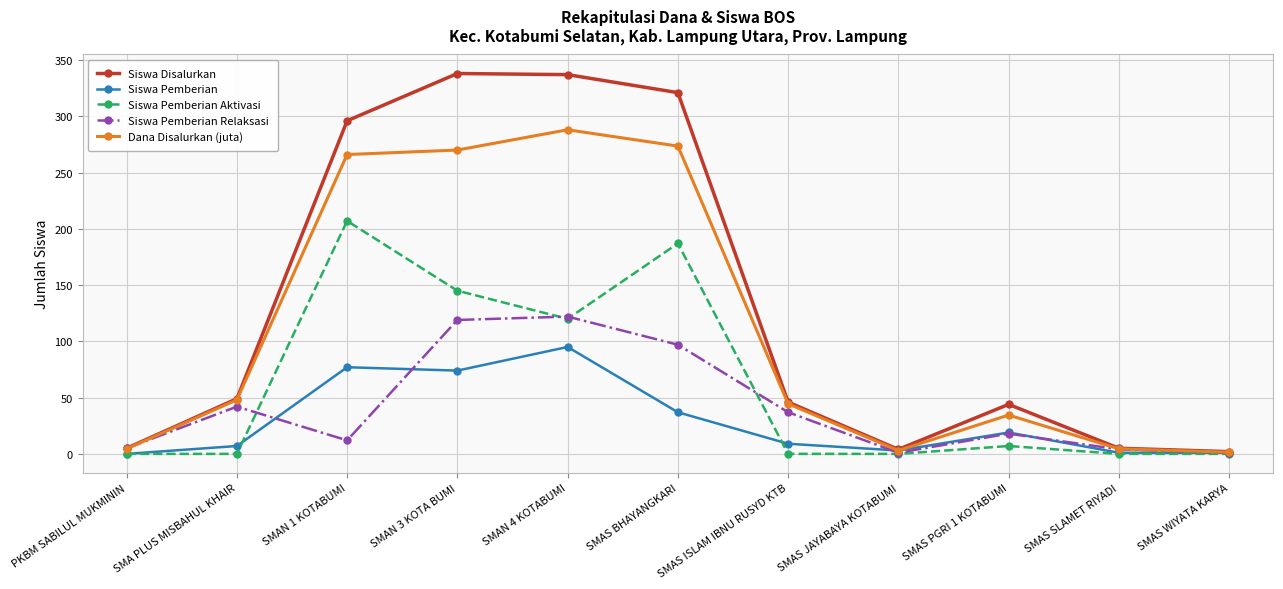

True or false: Siswa Pemberian Aktivasi has more than 0 interior local peaks.

True